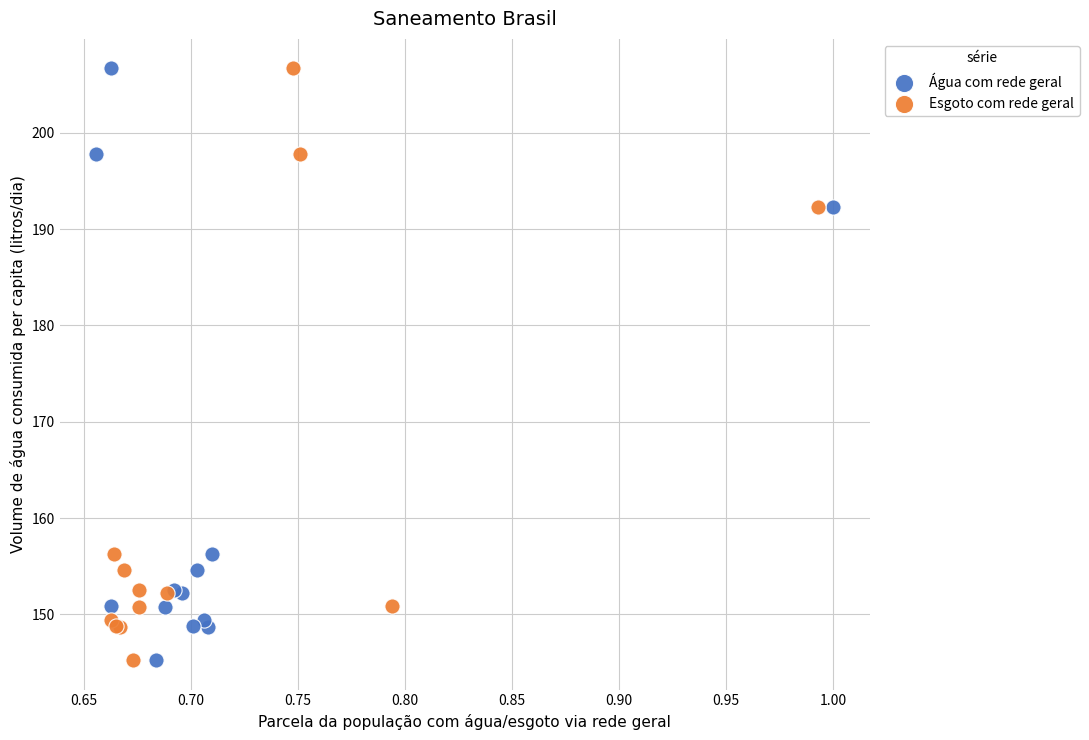

What are all the series names shown in the legend?

Água com rede geral, Esgoto com rede geral